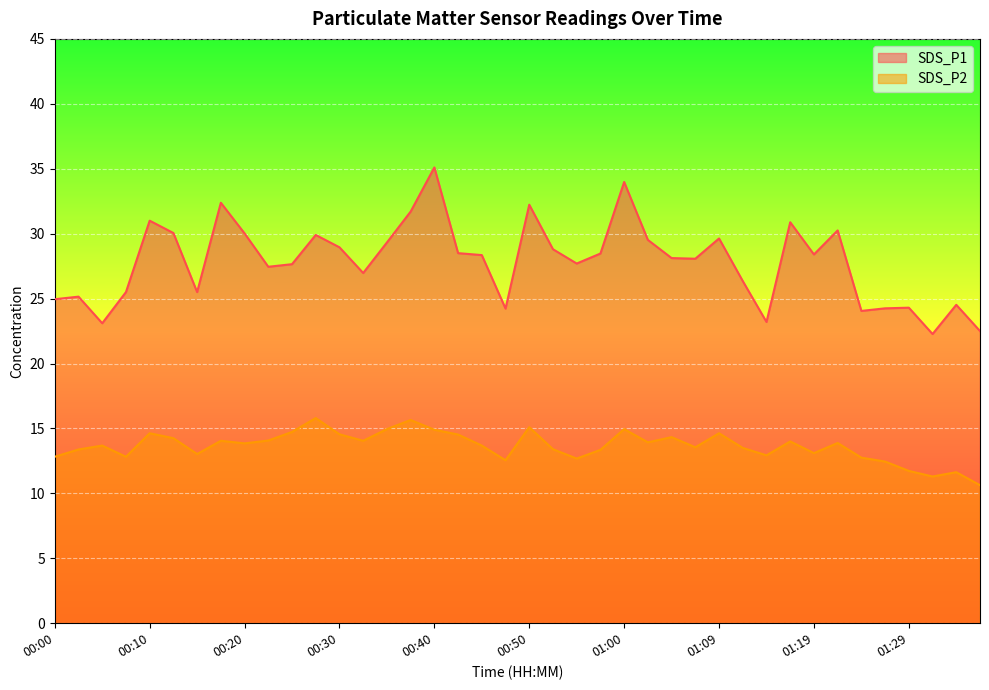

What is the average value of the SDS_P2 series?

13.6